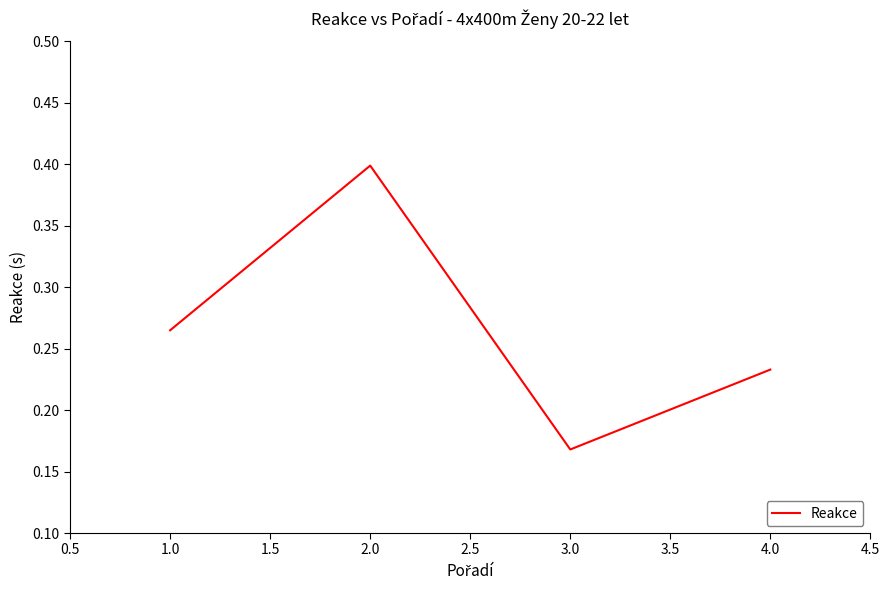

What position from the left is 1.0?

1